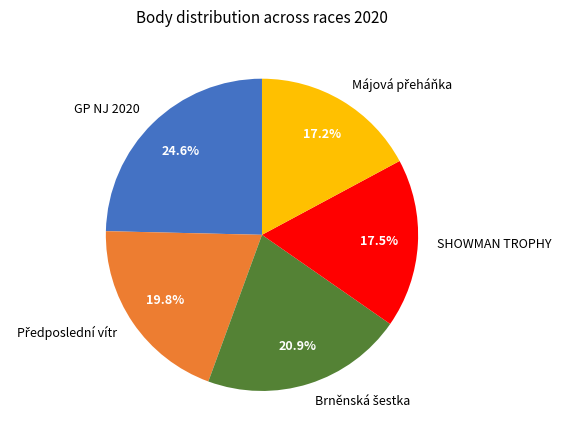

The SHOWMAN TROPHY slice represents 25% of the pie. True or false?

False